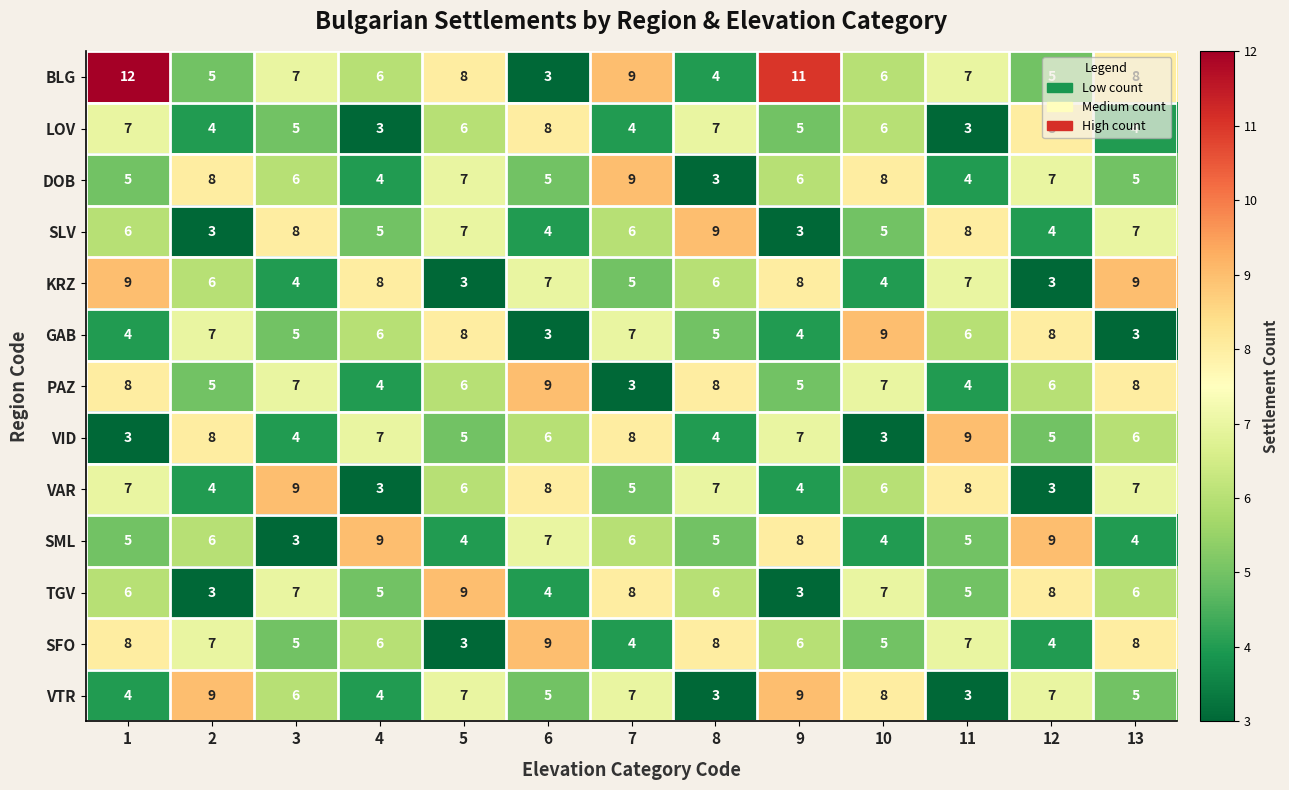

How many data points does each series have?

13